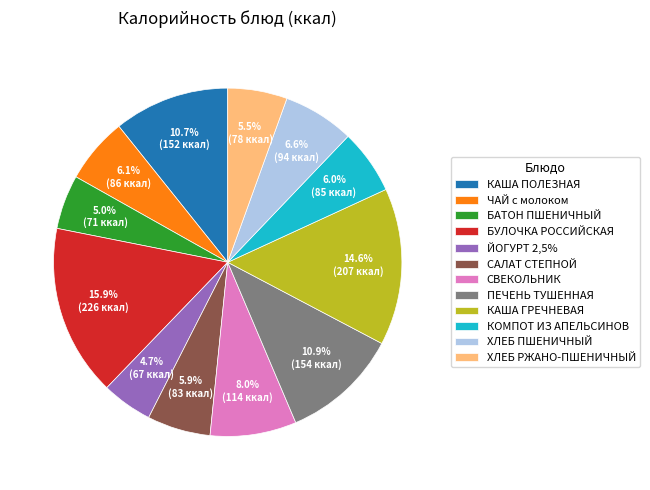

Is there a majority slice in this chart?

No